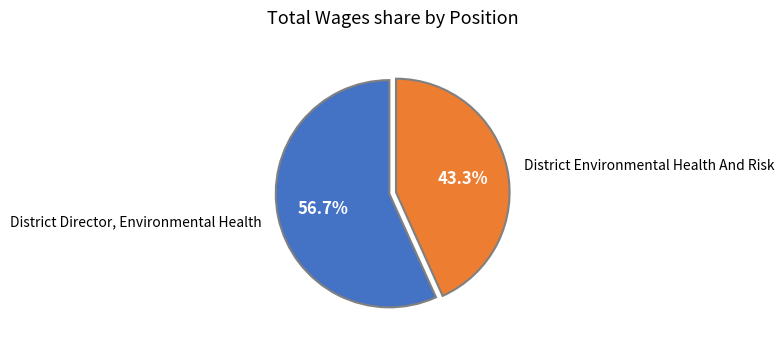

True or false: District Environmental Health And Risk accounts for 34% of the total.

False